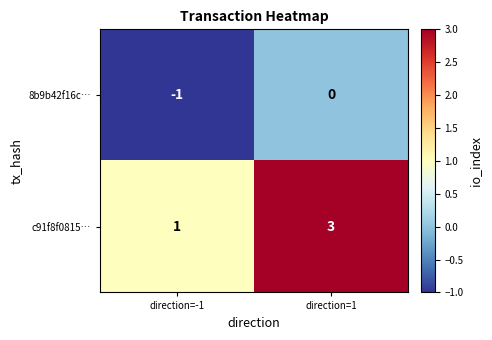

What is the sum of all c91f8f0815… values?

4